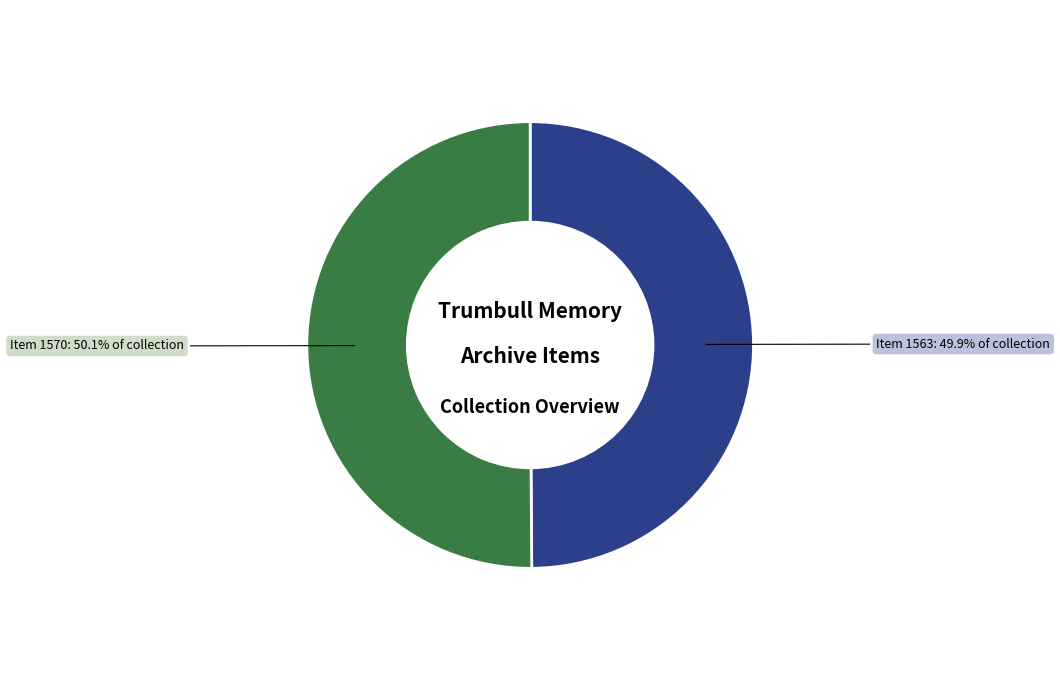

Is there a majority slice in this chart?

Yes